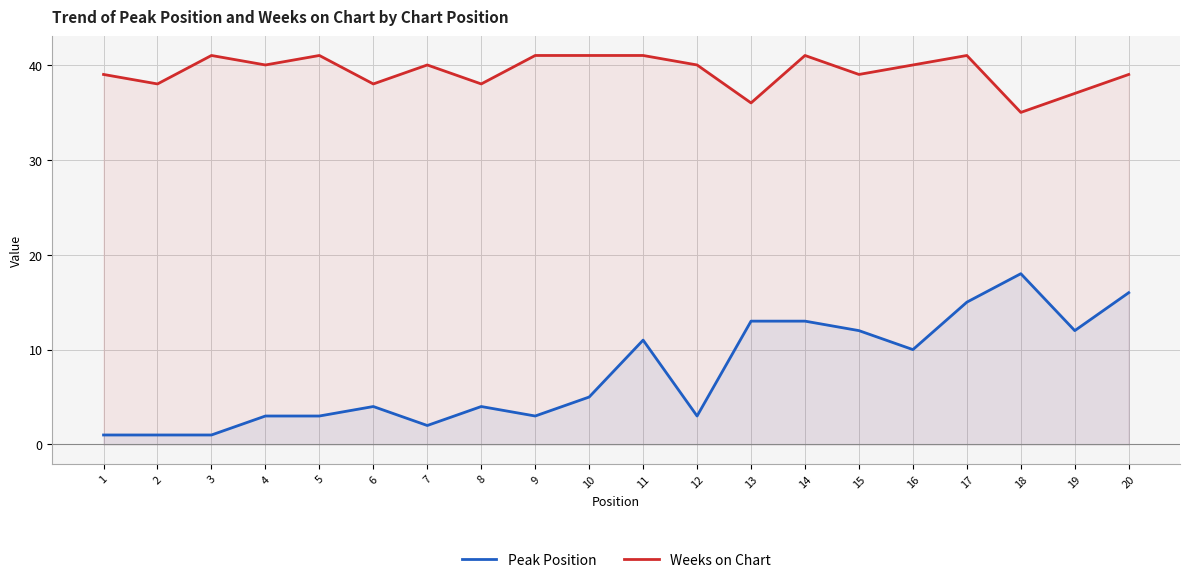

What is the average value of the Peak Position series?

8